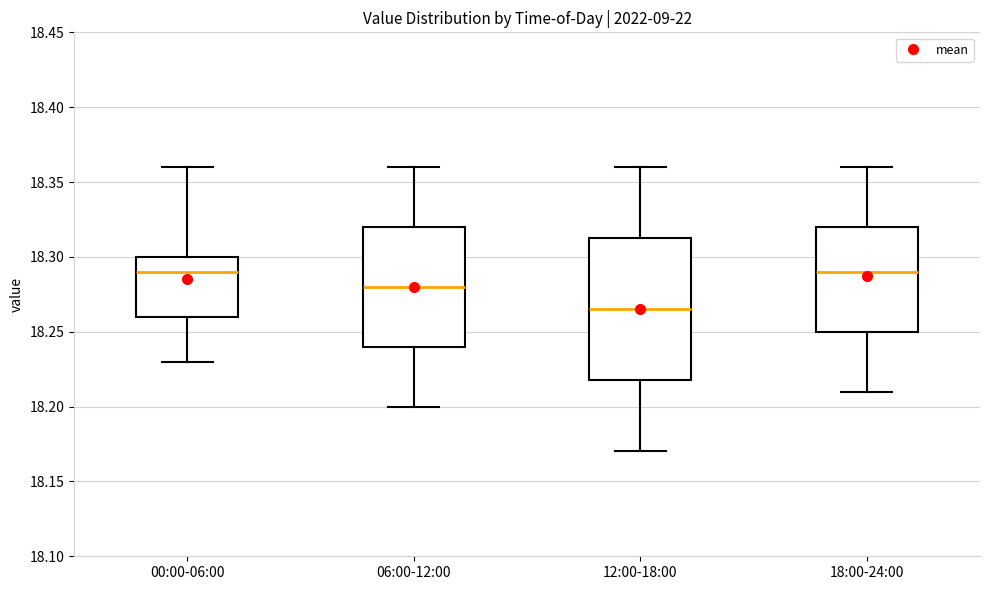

Where does the lower whisker of the box for 00:00-06:00 end on the y-axis? The values are not printed on the chart, so give them approximately, as read against the axis.

18.230